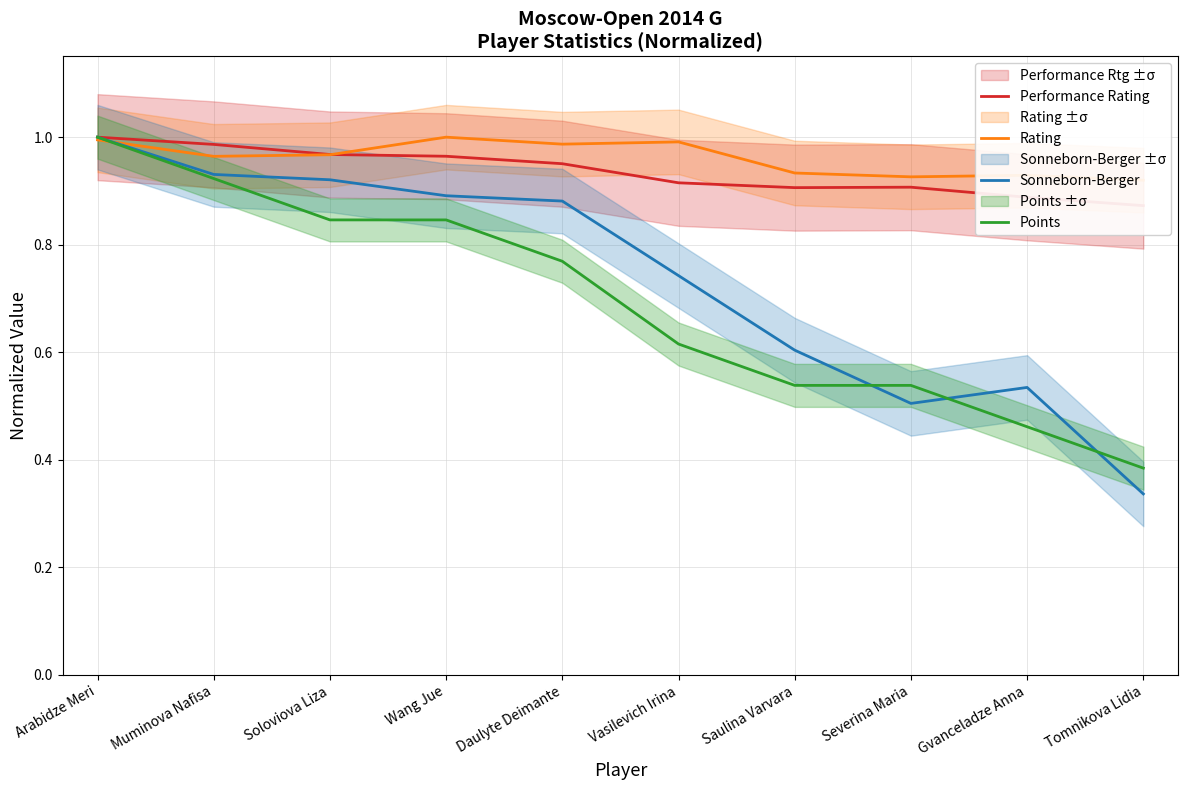

How many lines are shown in the chart?

4